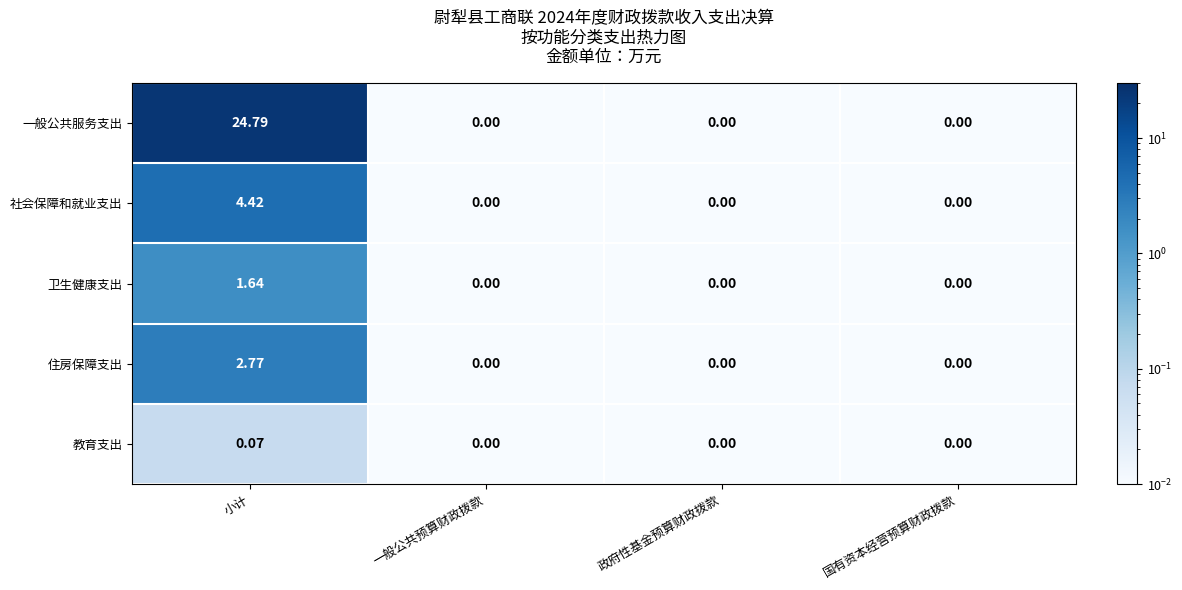

Which series has the widest spread of values?

一般公共服务支出